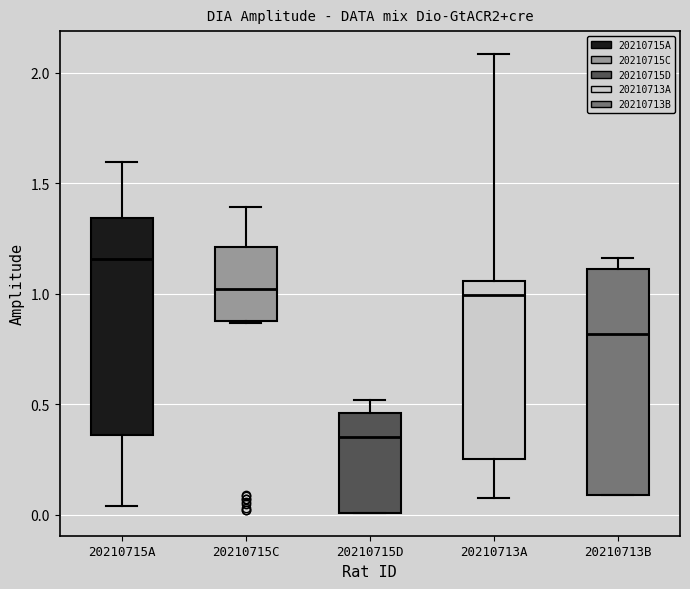

Which box has the lowest median line?

20210715D